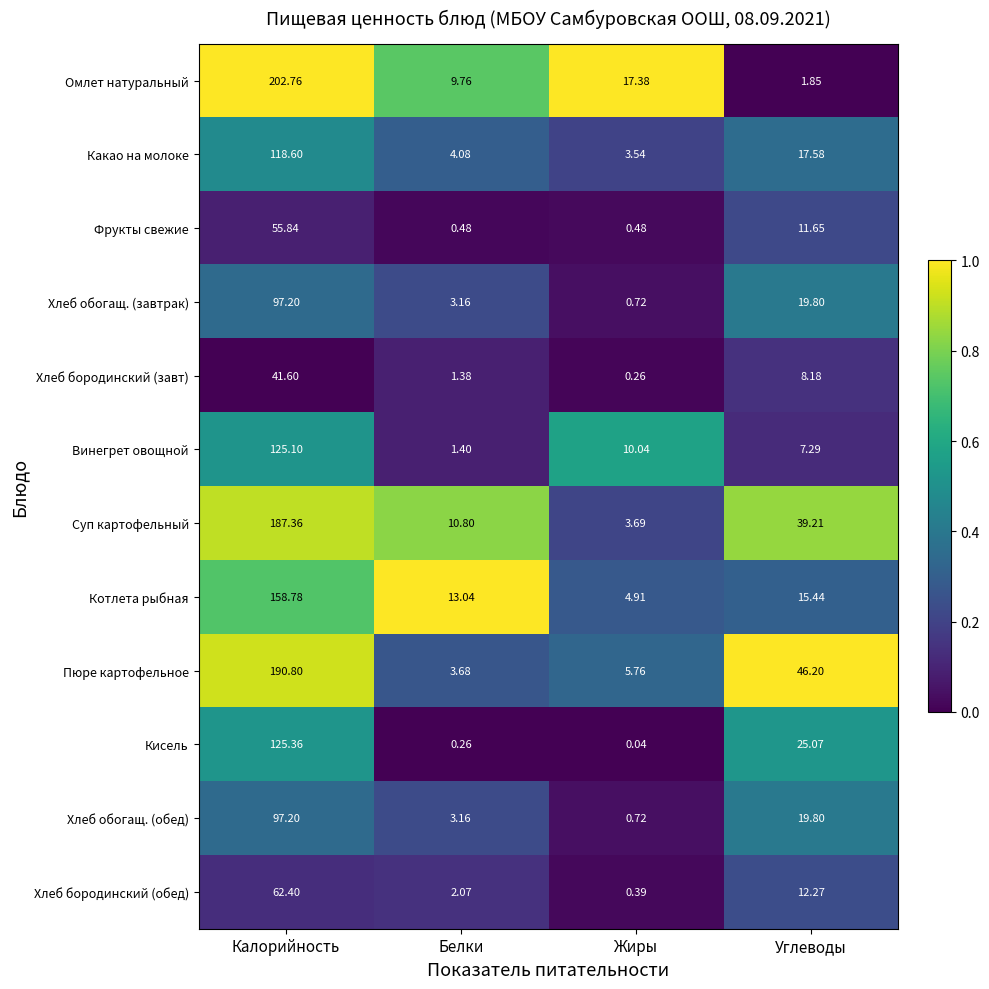

At which category is the sum across all series the highest?

Калорийность